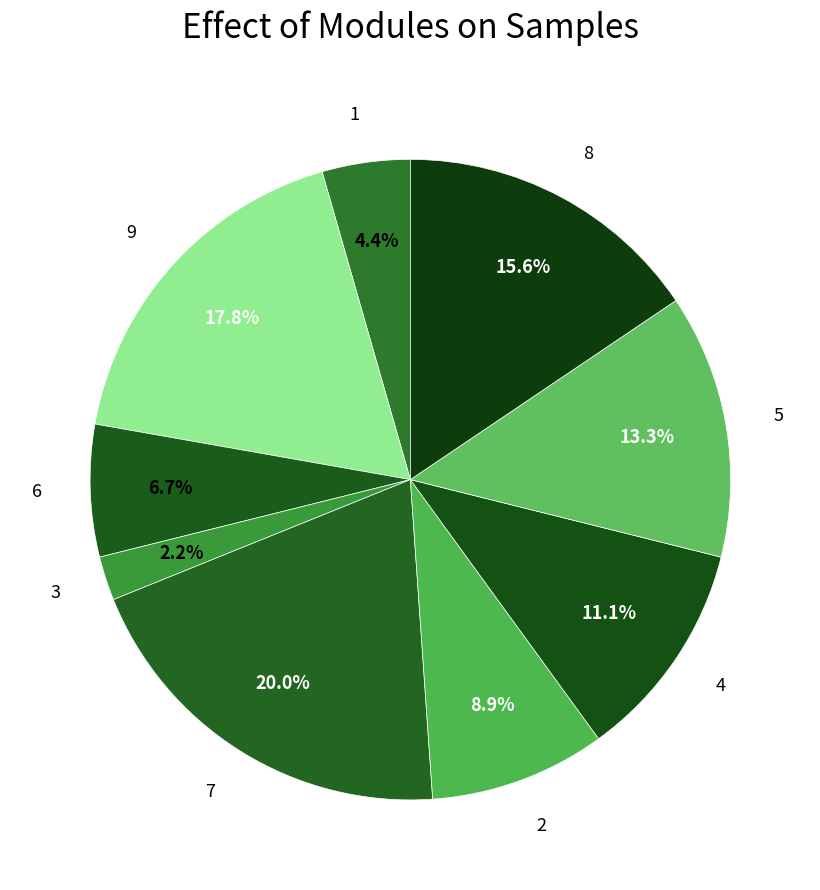

What is the smallest slice in the pie chart?

3